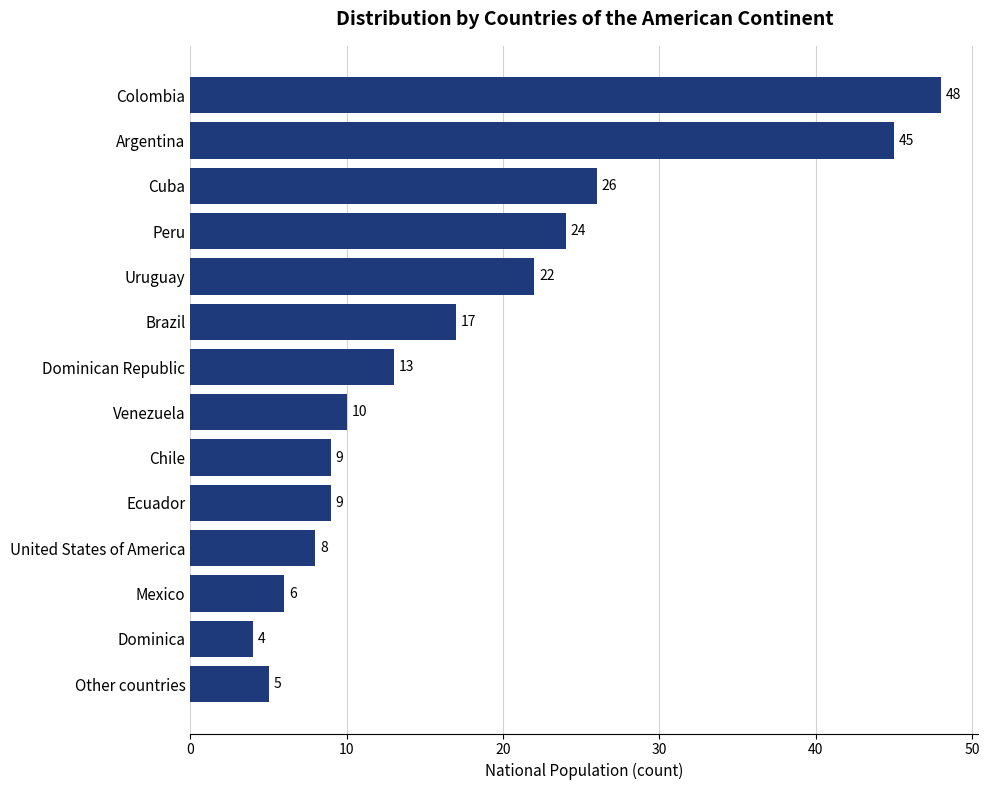

The chart shows a value of 3 at Dominican Republic. True or false?

False